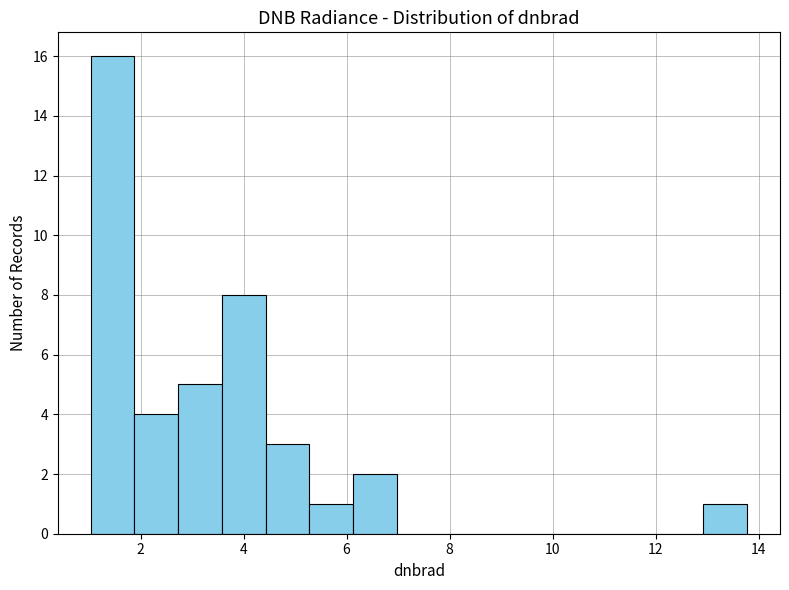

How tall is the bar that spans 2.8 to 3.6 on the x-axis? Neither the bar edges nor the heights are printed on the chart, so give them approximately, as read against the axes.

5